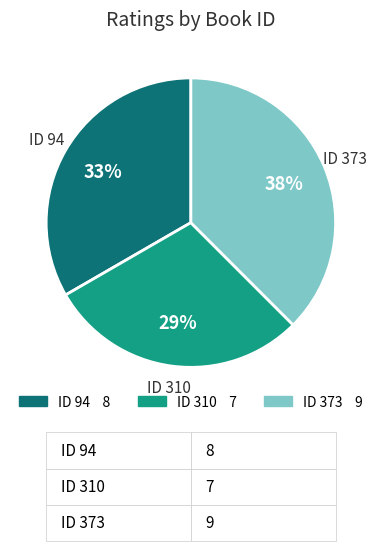

Between ID 94 and ID 310, which is larger?

ID 94